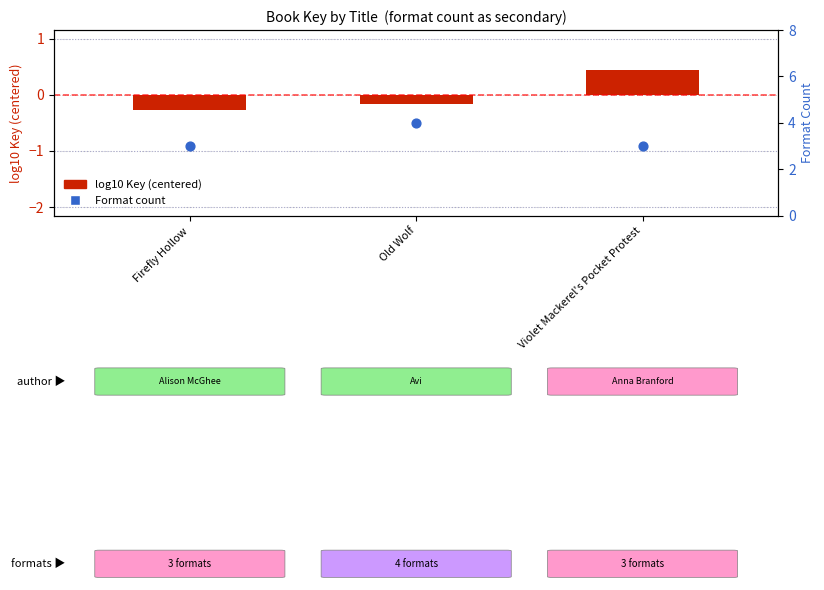

Which series has the widest spread of Y values?

Format count